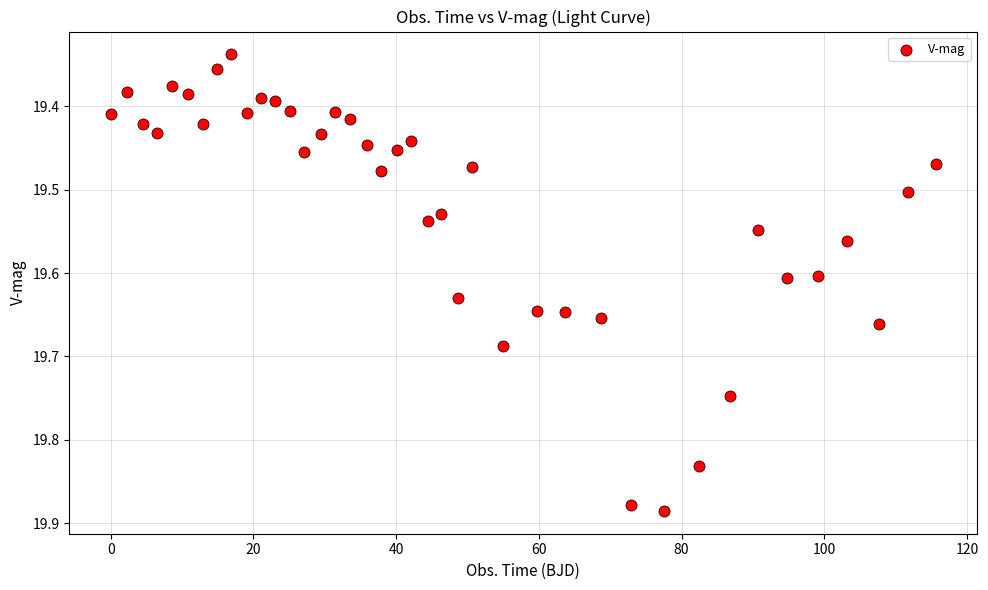

What is the range of X values (max minus min)?

115.6